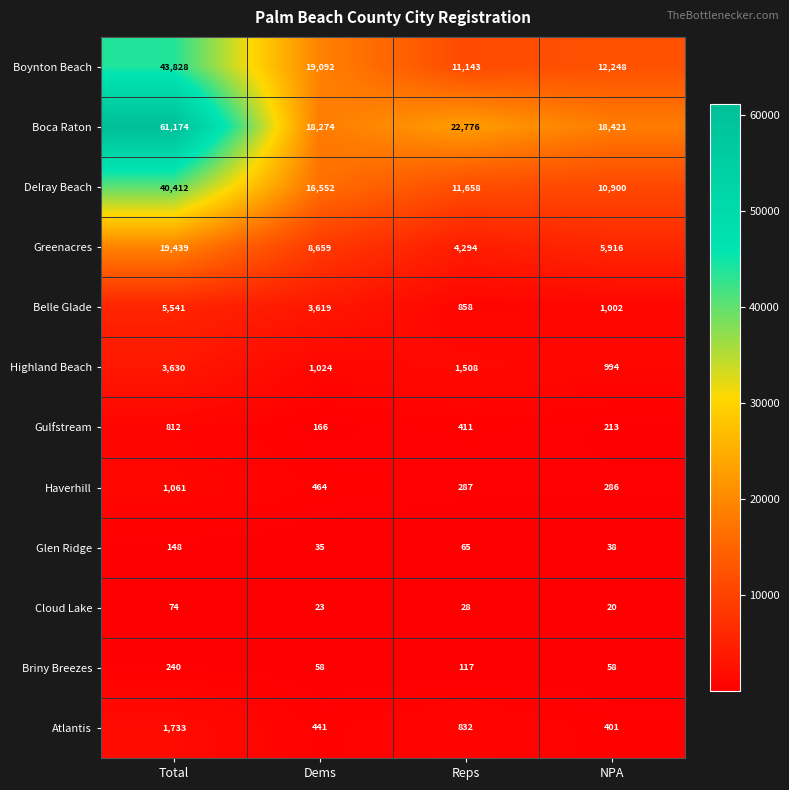

What is the maximum value for Highland Beach?

3630